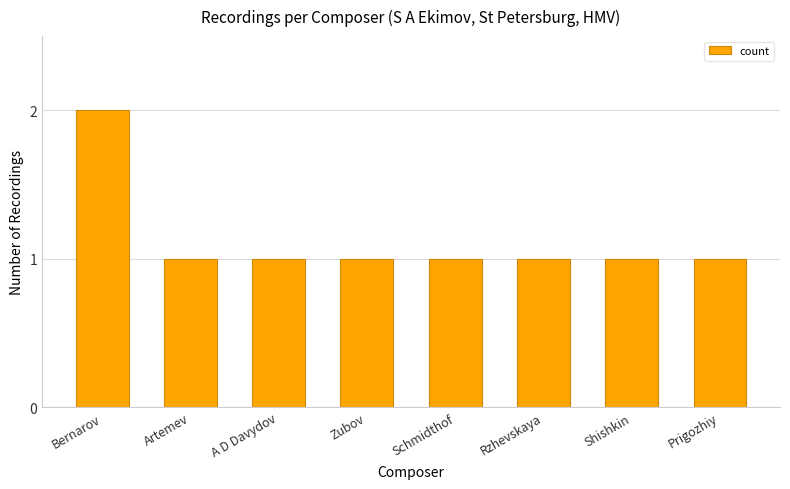

How many bars are there in total?

8